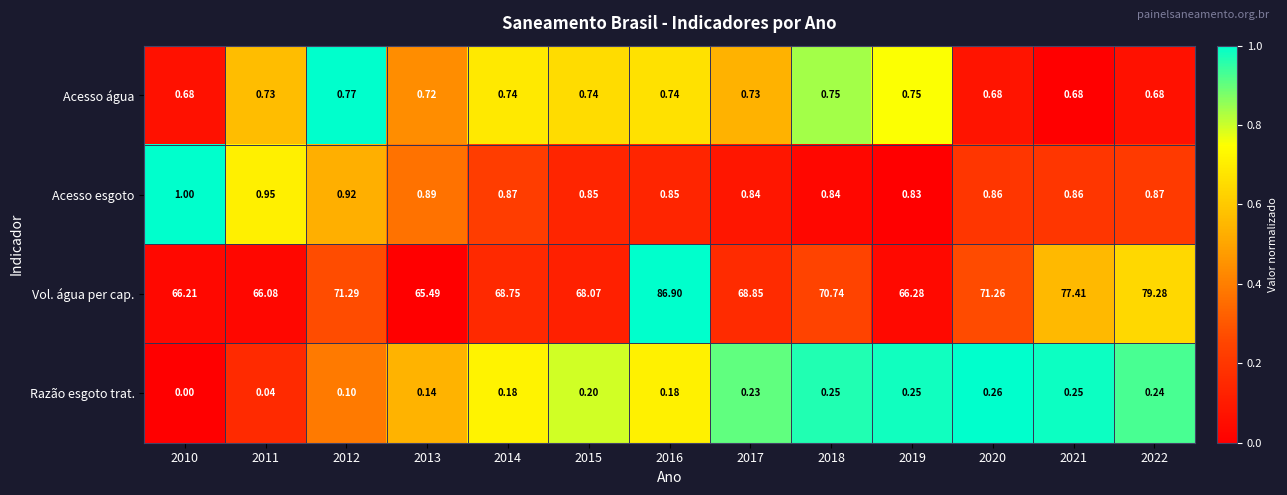

Which series has the widest spread of values?

Vol. água per cap.